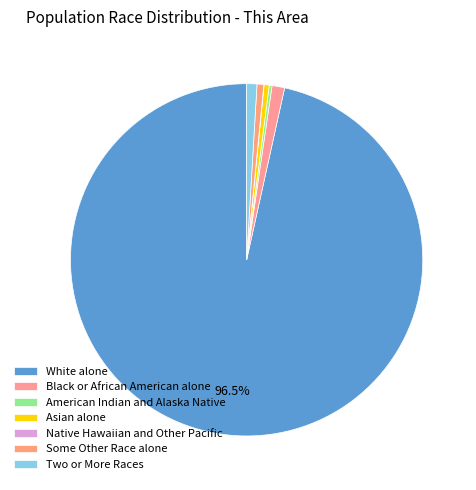

How many segments does this pie chart have?

7